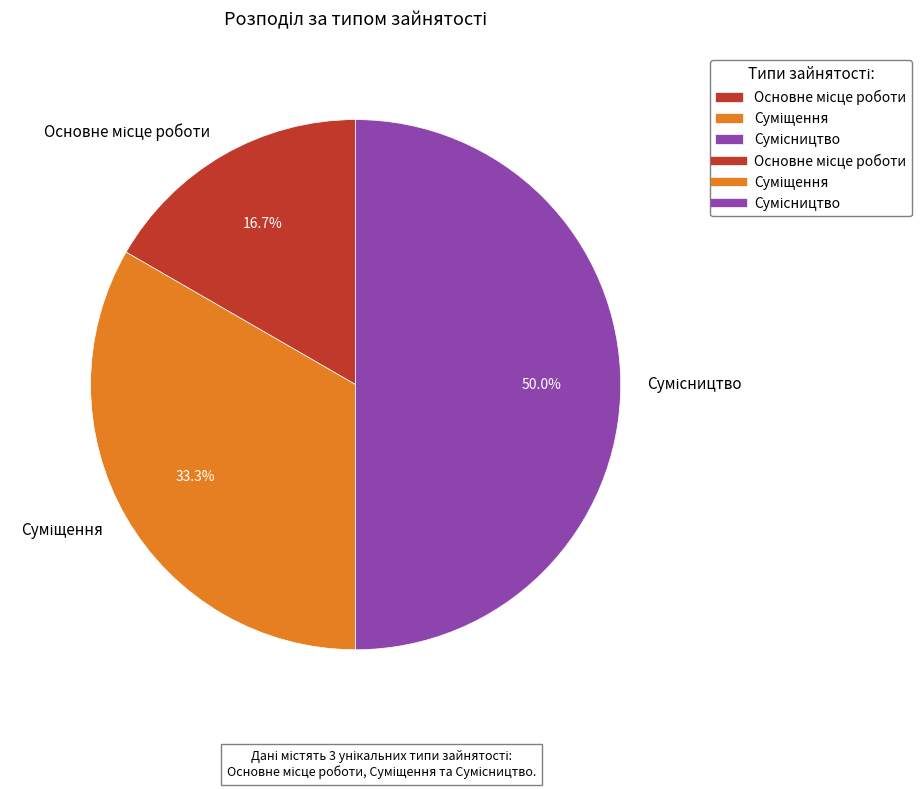

Count the number of slices in the pie.

3